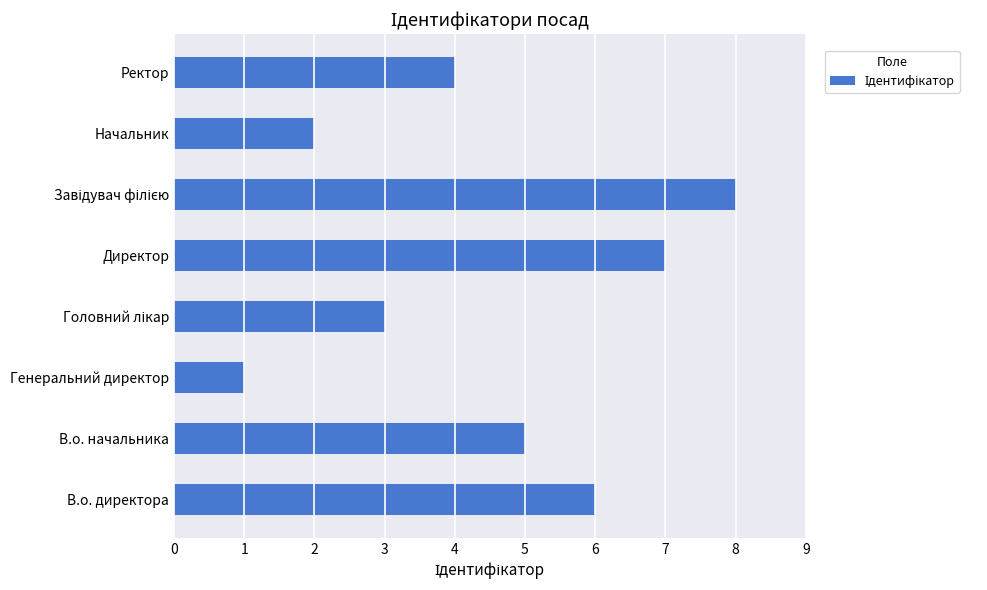

Reading bottom to top, transcribe all the data shown in this chart.

6	5	1	3	7	8	2	4